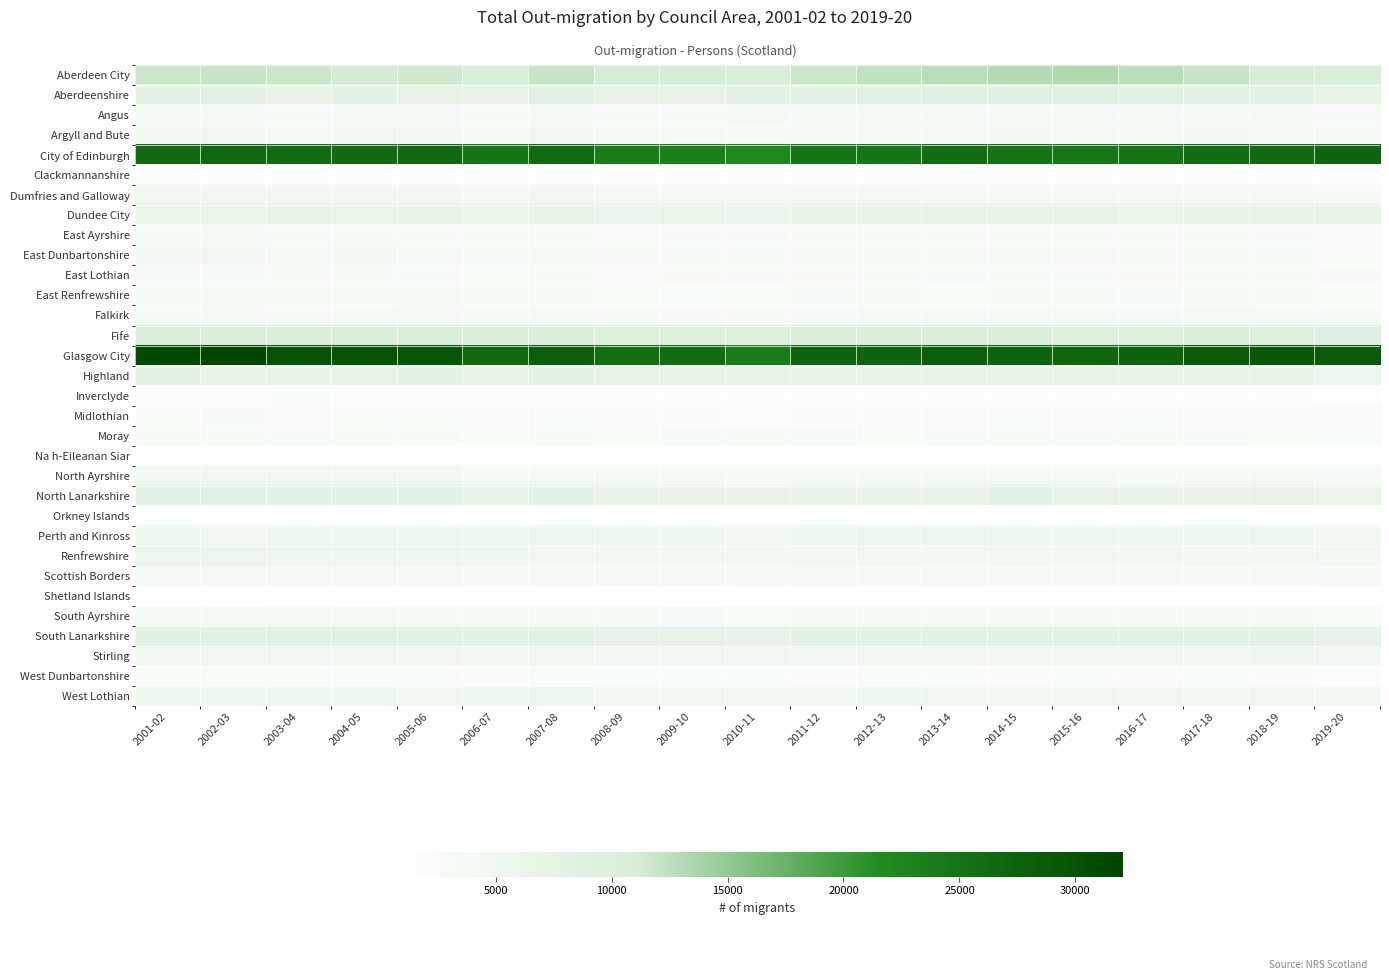

Between 2011-12 and 2013-14, which is larger?

2013-14